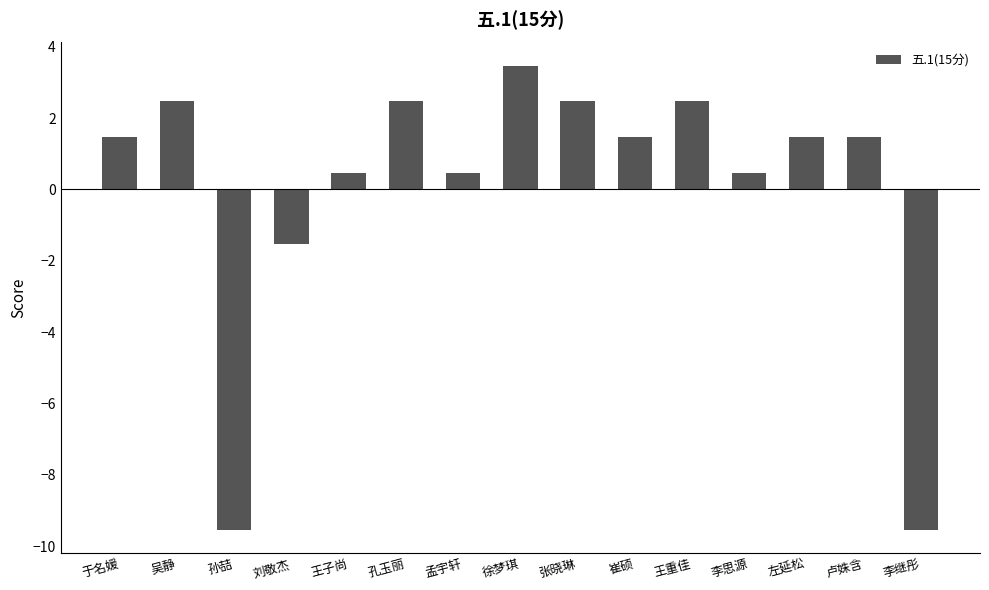

Reading right to left, transcribe all the data shown in this chart.

-9.5	1.5	1.5	0.5	2.5	1.5	2.5	3.5	0.5	2.5	0.5	-1.5	-9.5	2.5	1.5